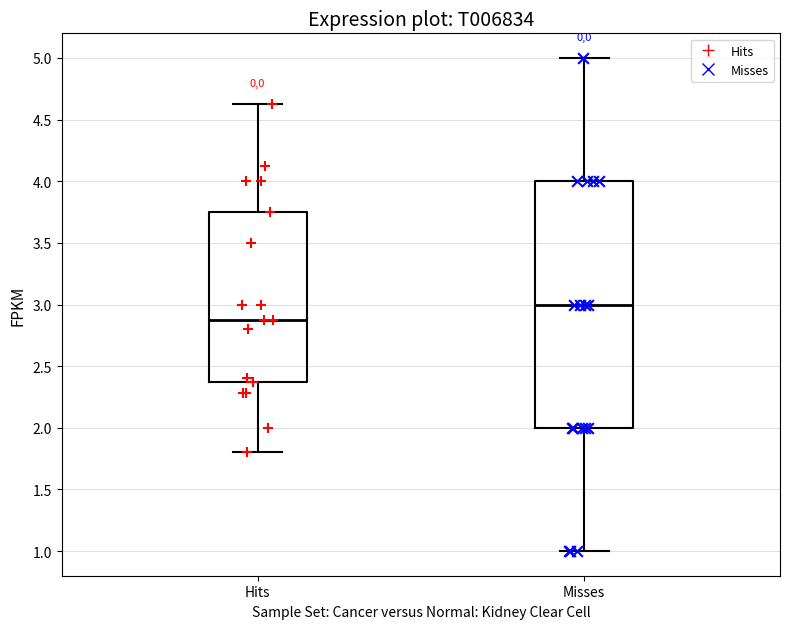

Which box has the highest median line?

Misses